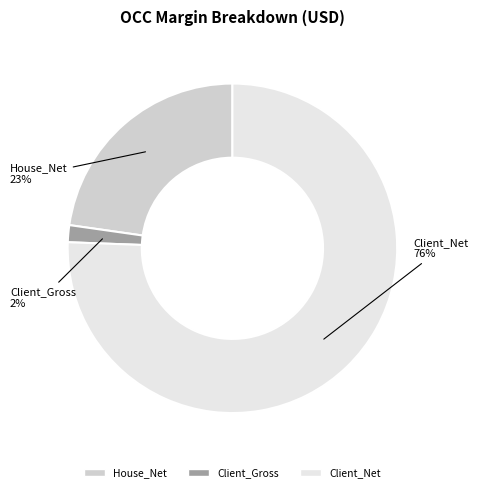

What is the largest slice in the pie chart?

Client_Net